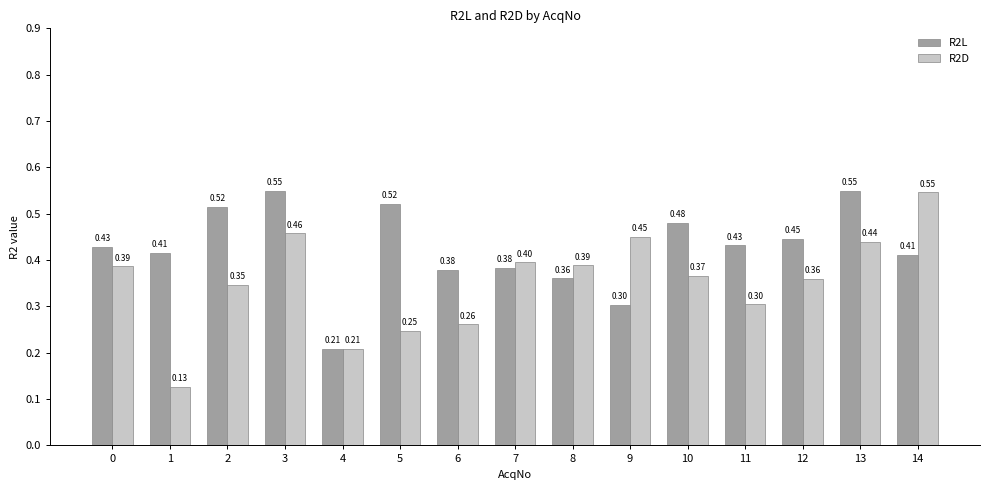

How many series are shown in this chart?

2